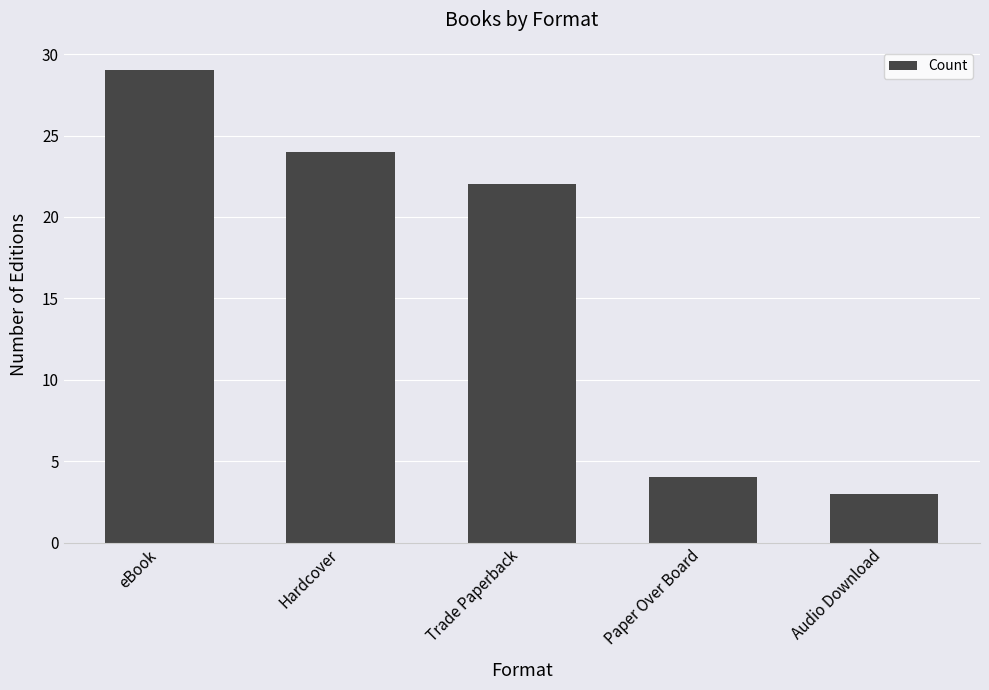

What is the sum of the values at Trade Paperback and Hardcover?

46